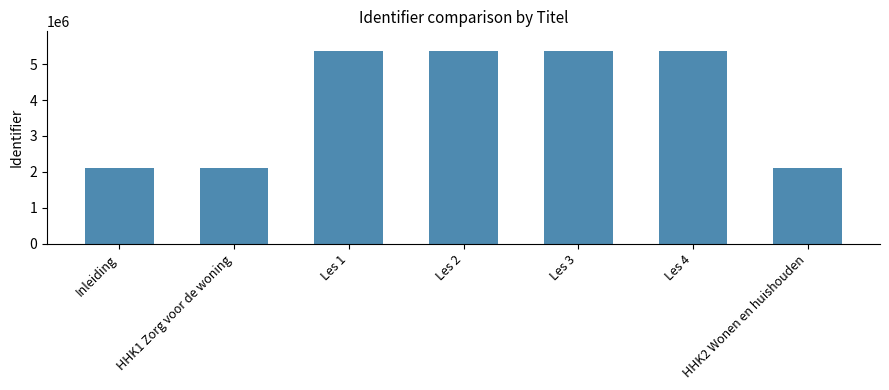

What is the sum of the values at Inleiding and Les 4?

7494075